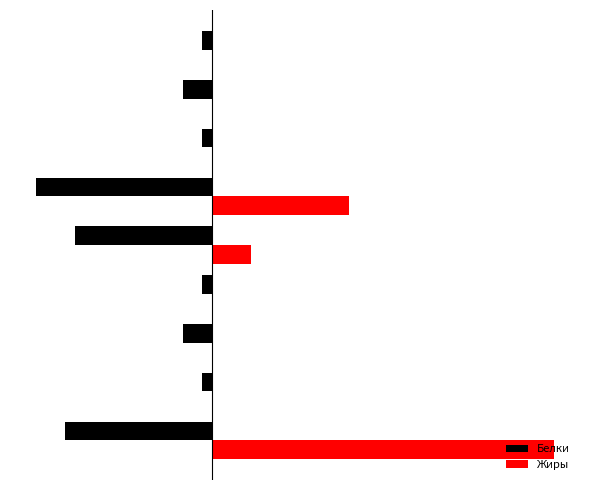

What are all the series names shown in the legend?

Белки, Жиры